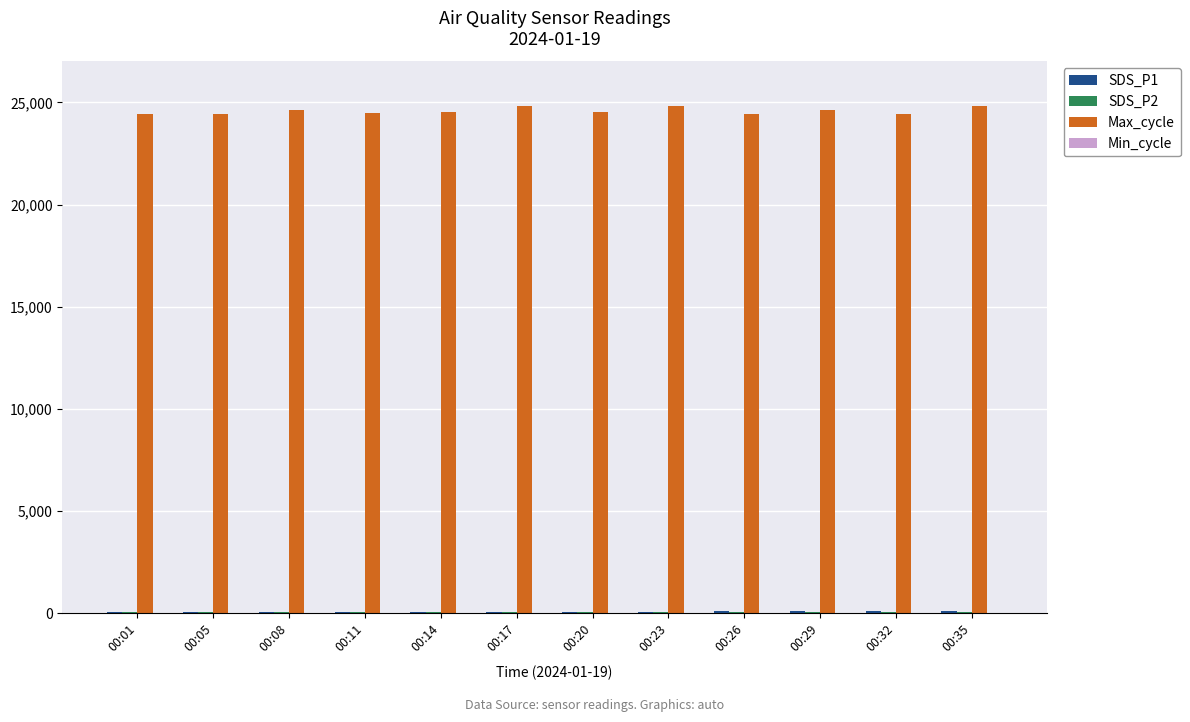

Which series has the largest total across all categories?

Max_cycle